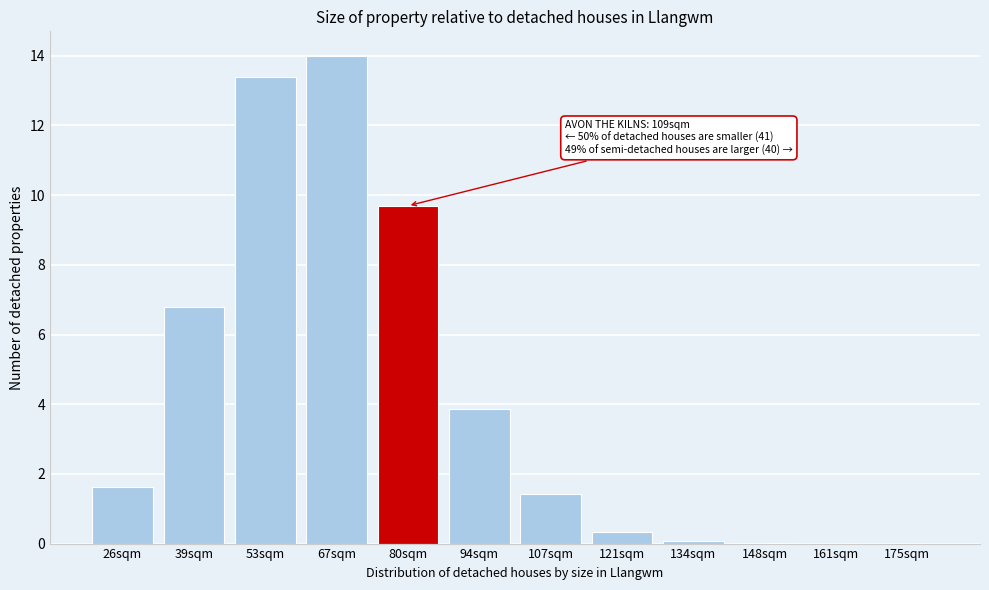

What is the sum of the values at 94sqm and 39sqm?

10.7